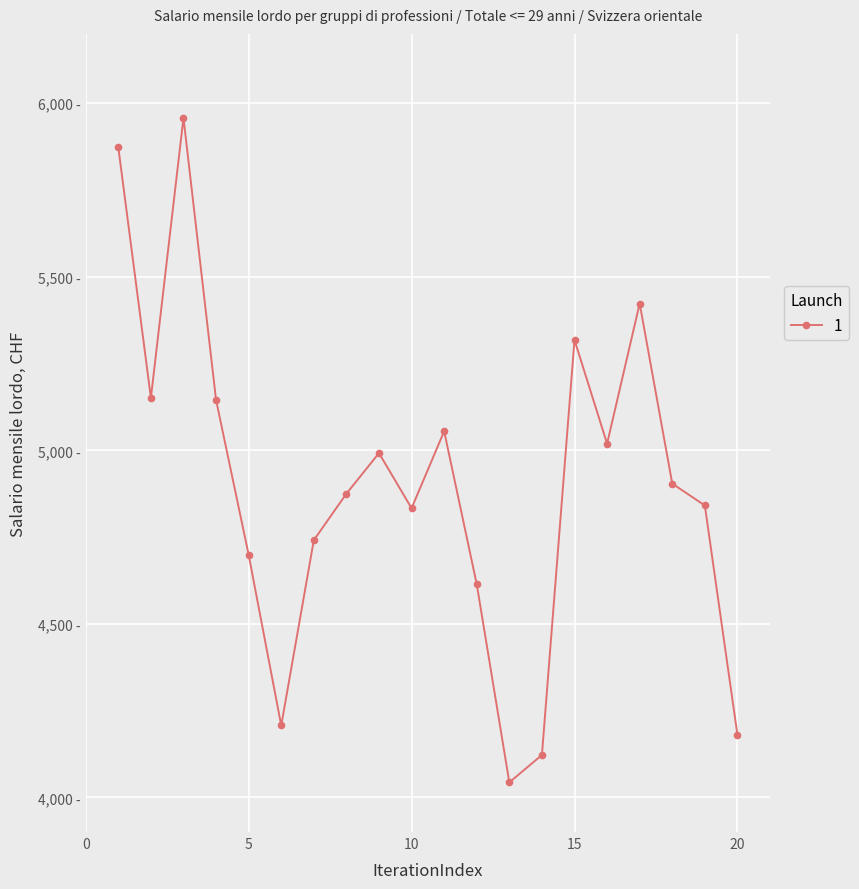

Which label corresponds to the largest value in the chart?

3